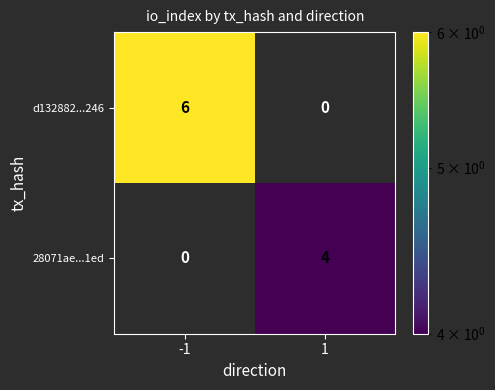

How many categories are shown in the chart?

2